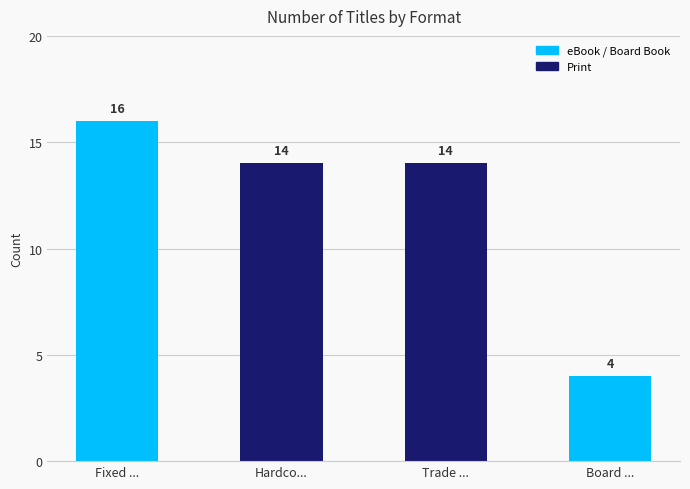

What is the label of the 2nd bar from the left?

Hardco...